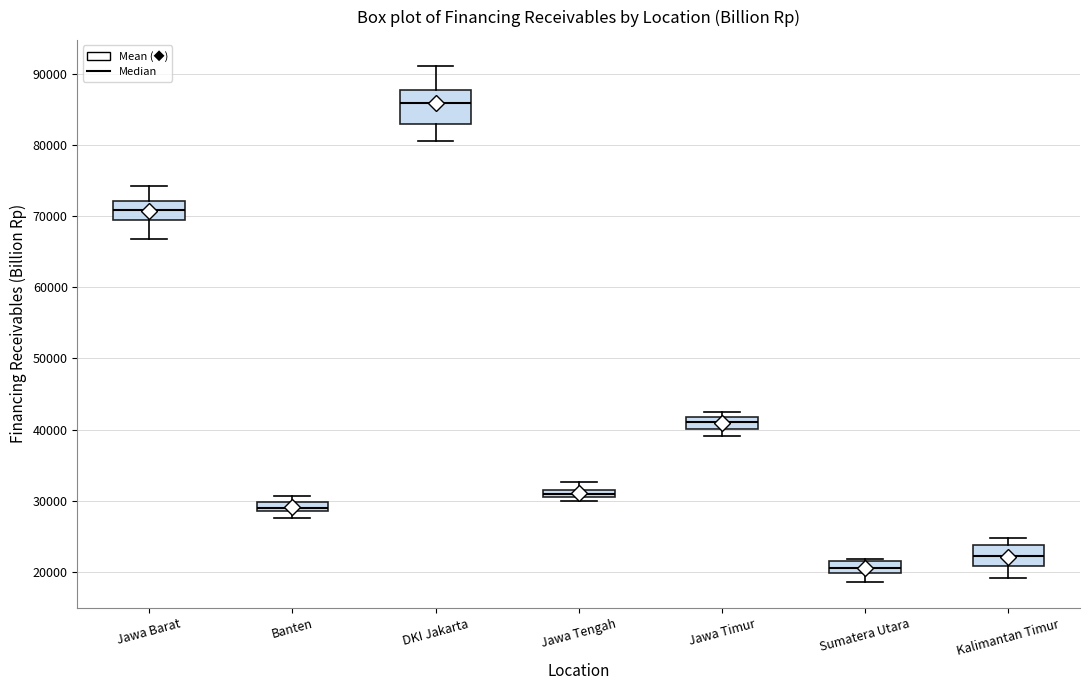

Comparing the boxes themselves (not the whiskers), which one is the tallest?

DKI Jakarta